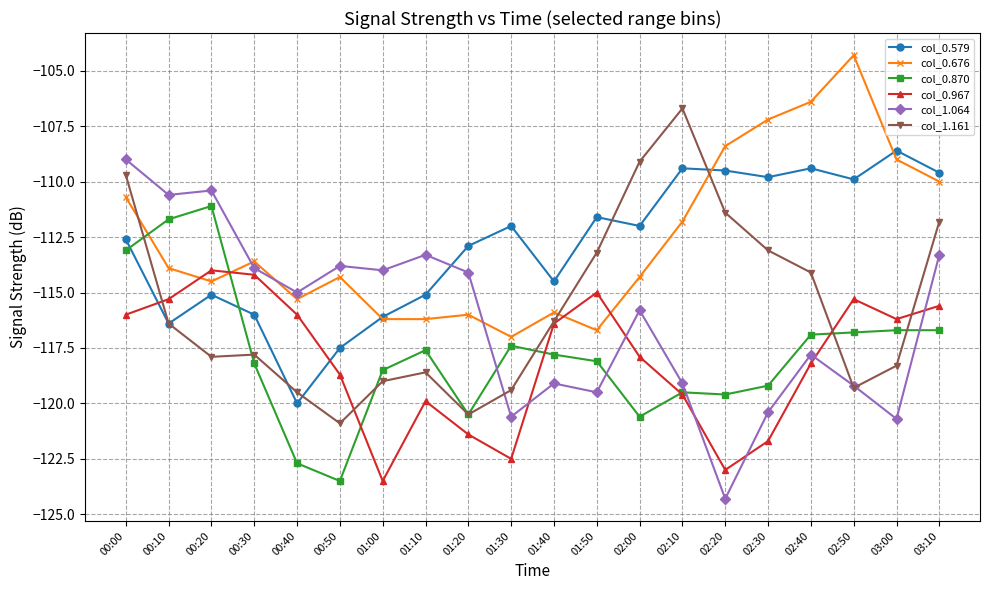

True or false: col_0.579 has more than 1 points higher than both neighbors.

True